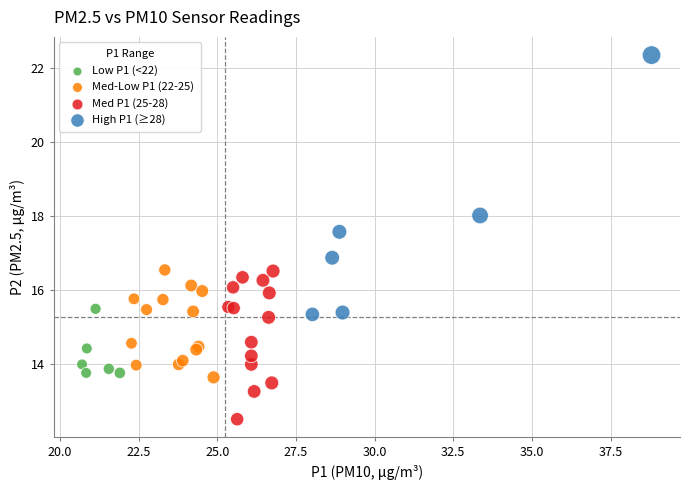

Which series reaches the minimum Y coordinate?

Med P1 (25-28)